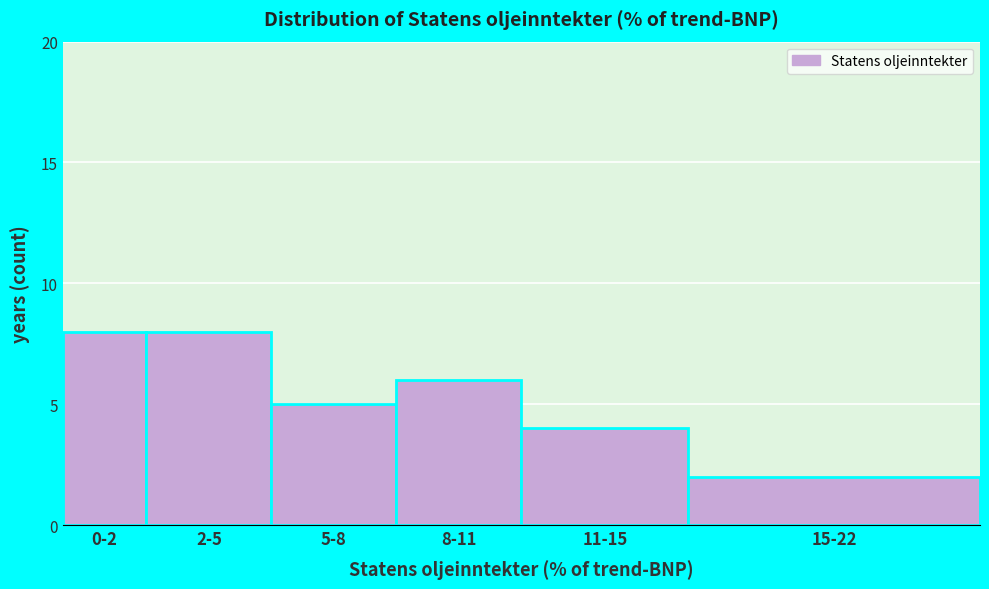

Reading right to left, extract all data points from this chart.

2	4	6	5	8	8